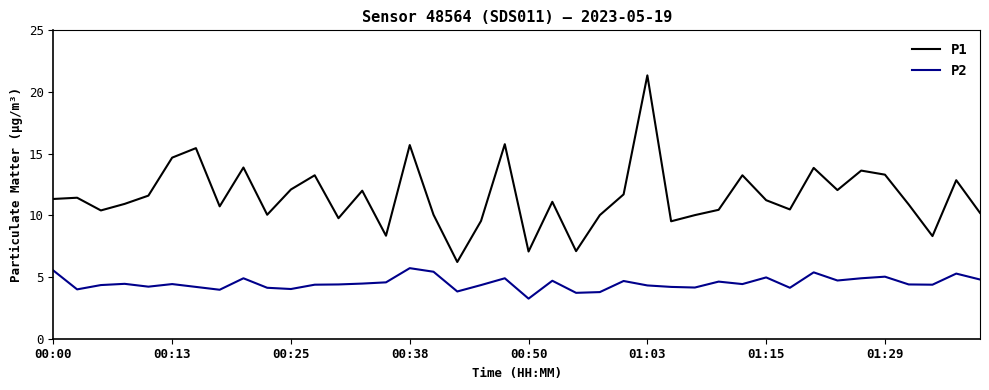

Which series has the widest spread of values?

P1